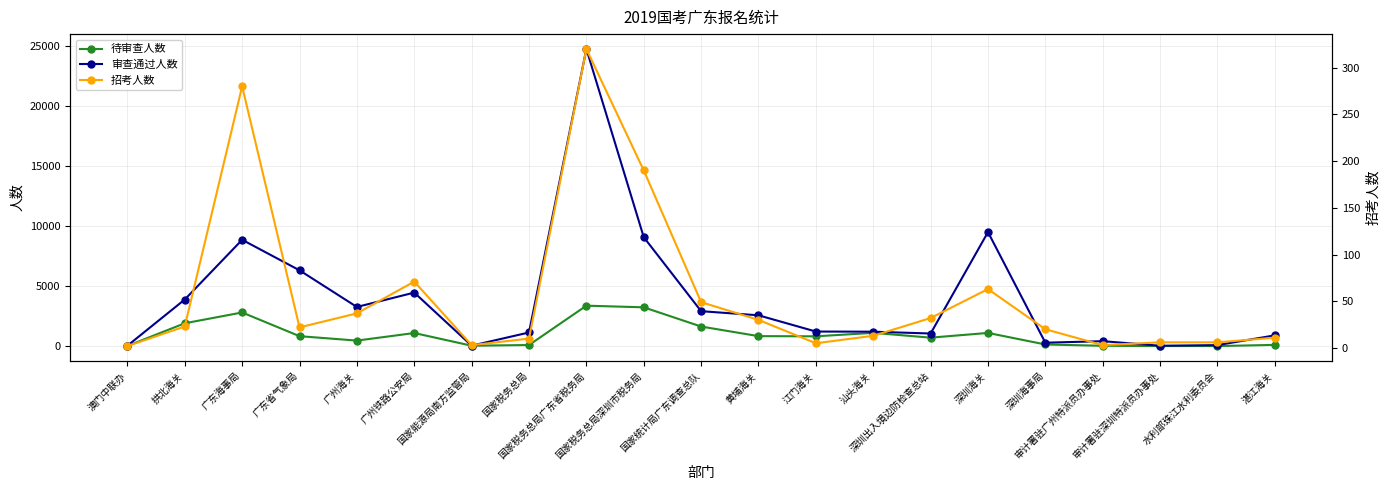

Is it true that 审查通过人数 equals 29 at 澳门中联办?

True